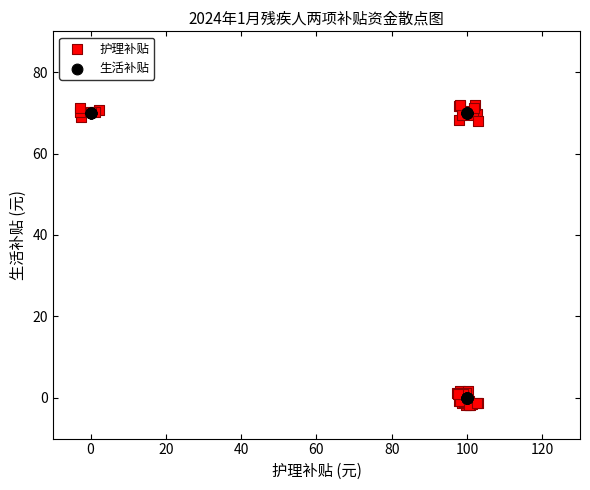

What are all the series names shown in the legend?

护理补贴, 生活补贴